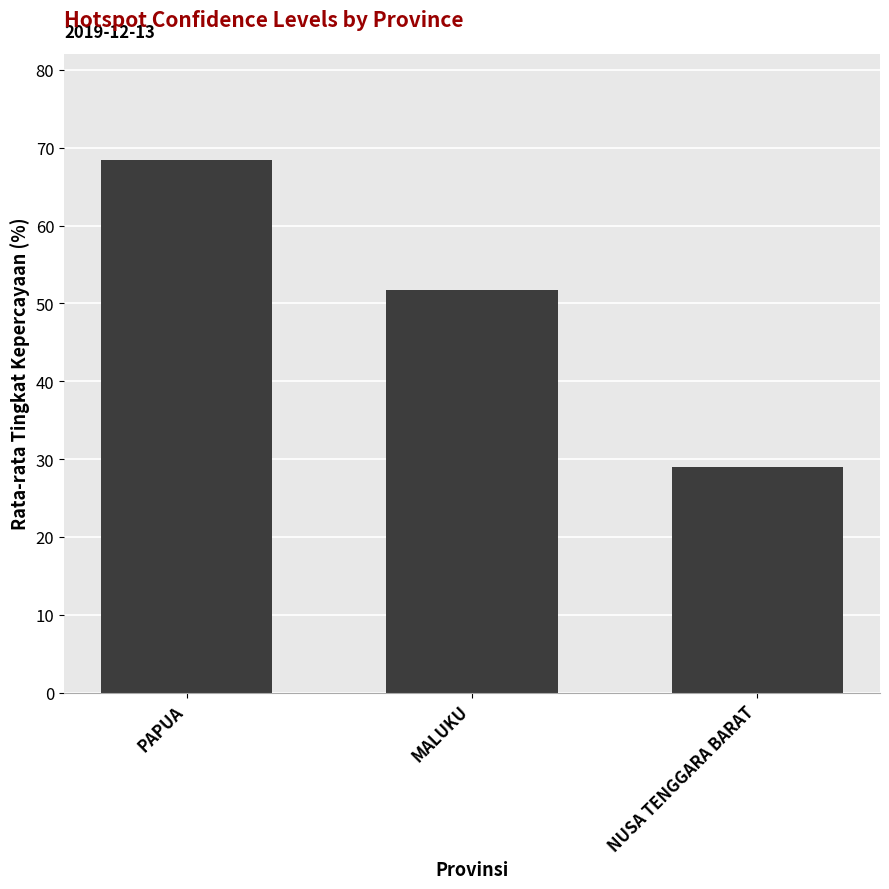

How many values are below 51?

1